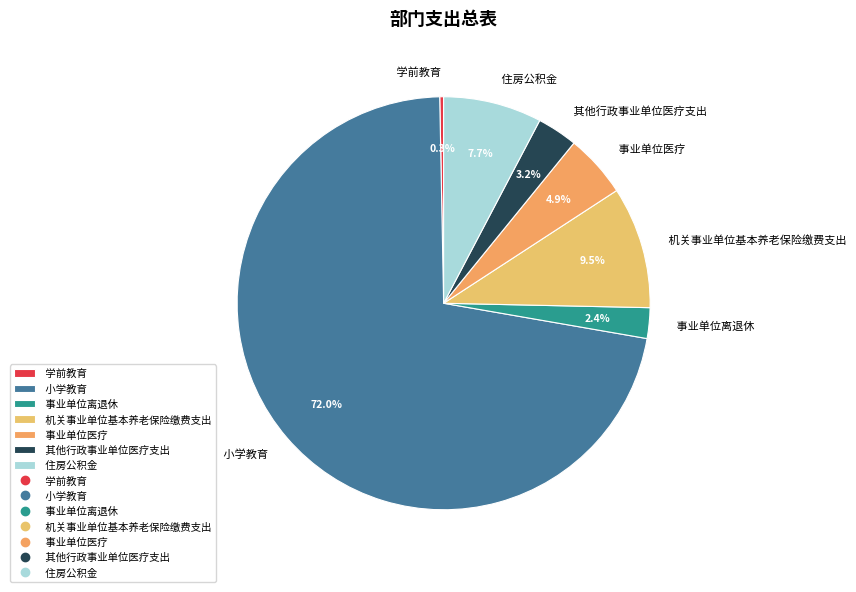

What is the majority slice?

小学教育